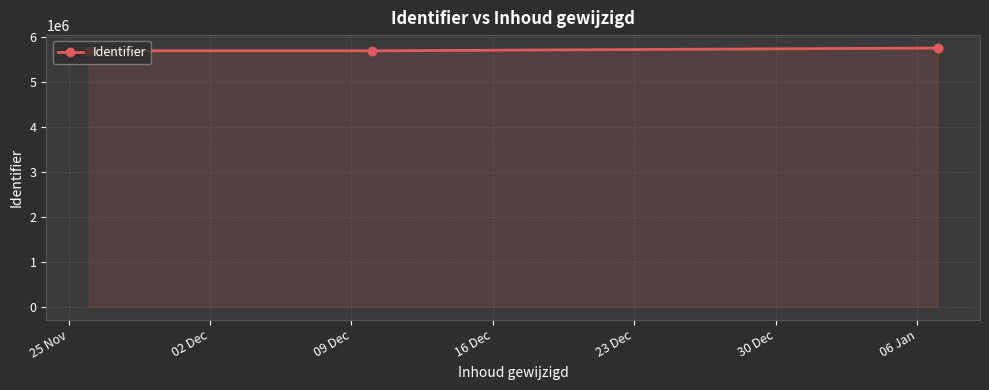

True or false: there are more than 1 points higher than both neighbors.

False